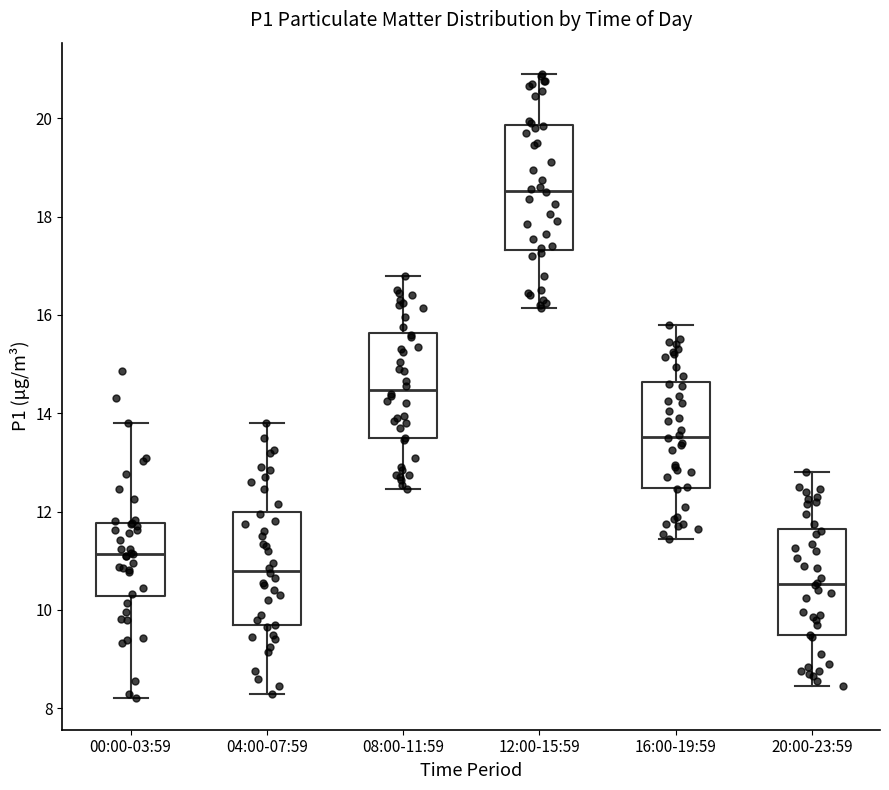

Which box has the highest median line?

12:00-15:59